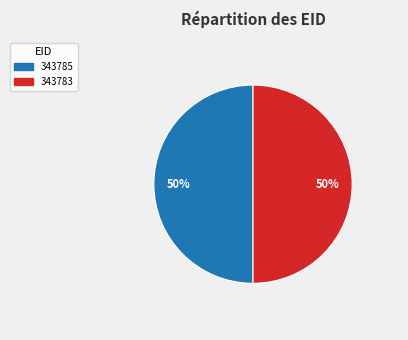

Combined, do 343785 and 343783 account for over 50%?

Yes